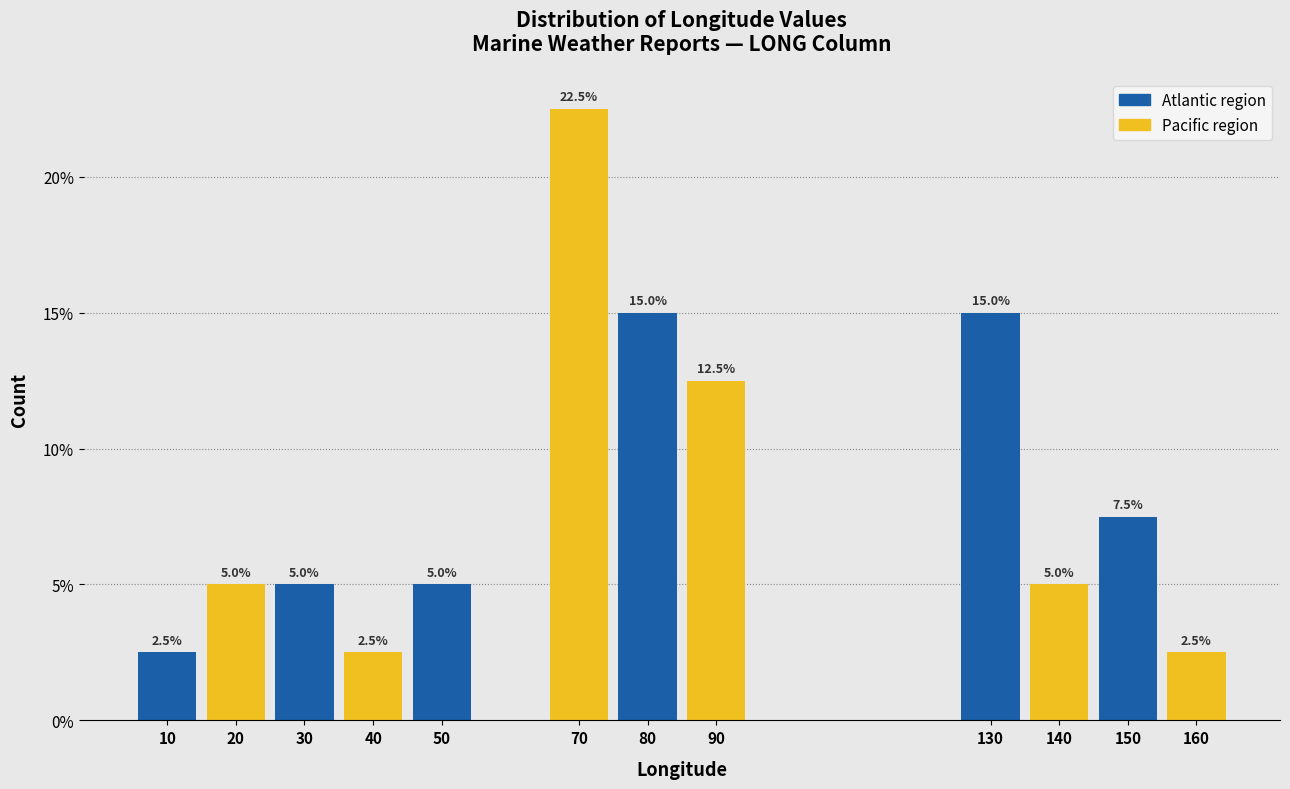

Reading left to right, what are all the values shown in this chart?

10=2.5	20=5.0	30=5.0	40=2.5	50=5.0	70=22.5	80=15.0	90=12.5	130=15.0	140=5.0	150=7.5	160=2.5